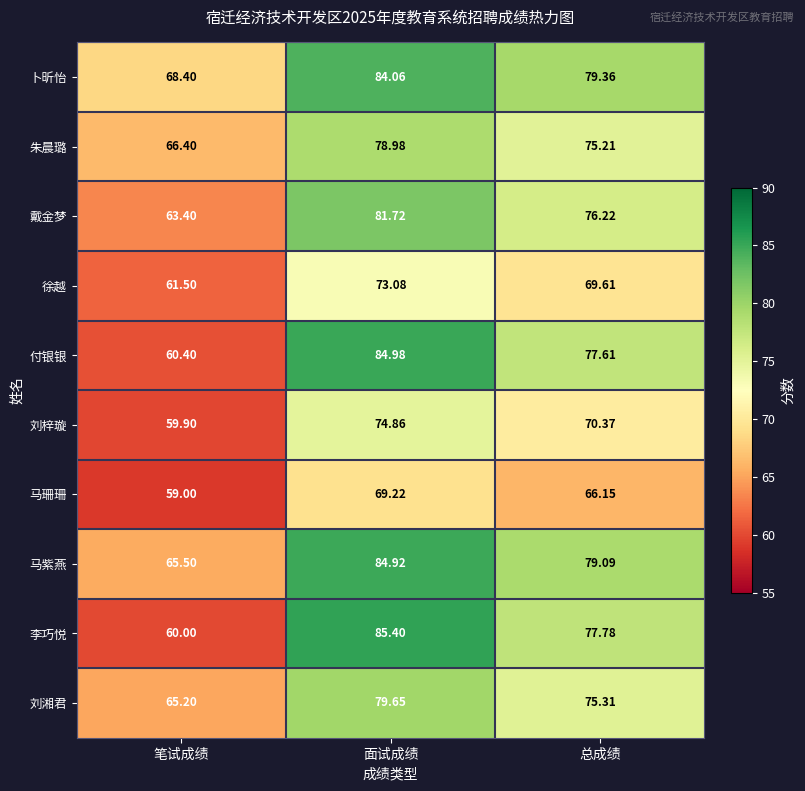

Rank the series by their maximum value, from highest to lowest.

李巧悦, 付银银, 马紫燕, 卜昕怡, 戴金梦, 刘湘君, 朱晨璐, 刘梓璇, 徐越, 马珊珊